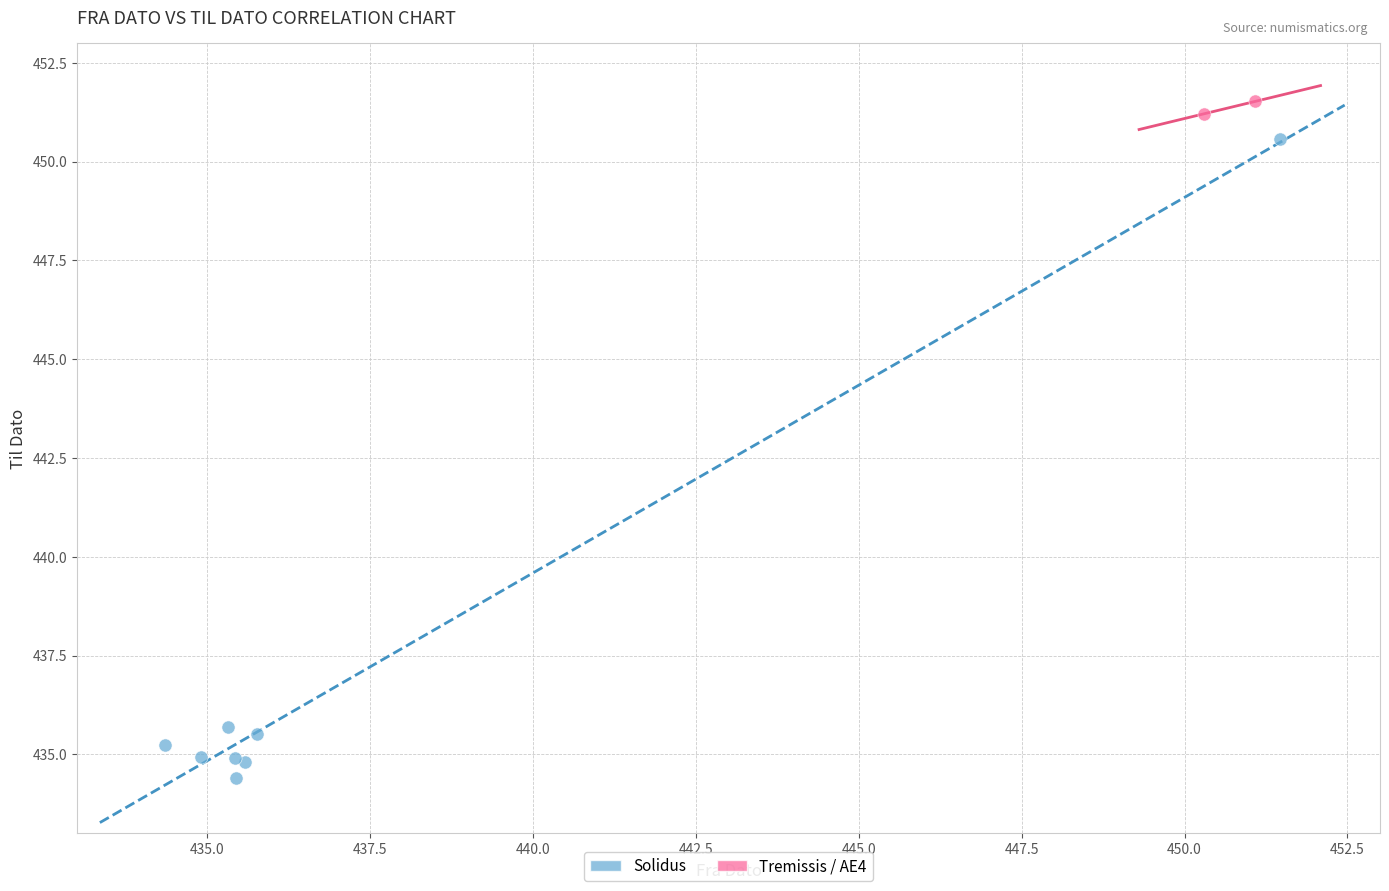

Which series contains the highest Y value?

Tremissis / AE4